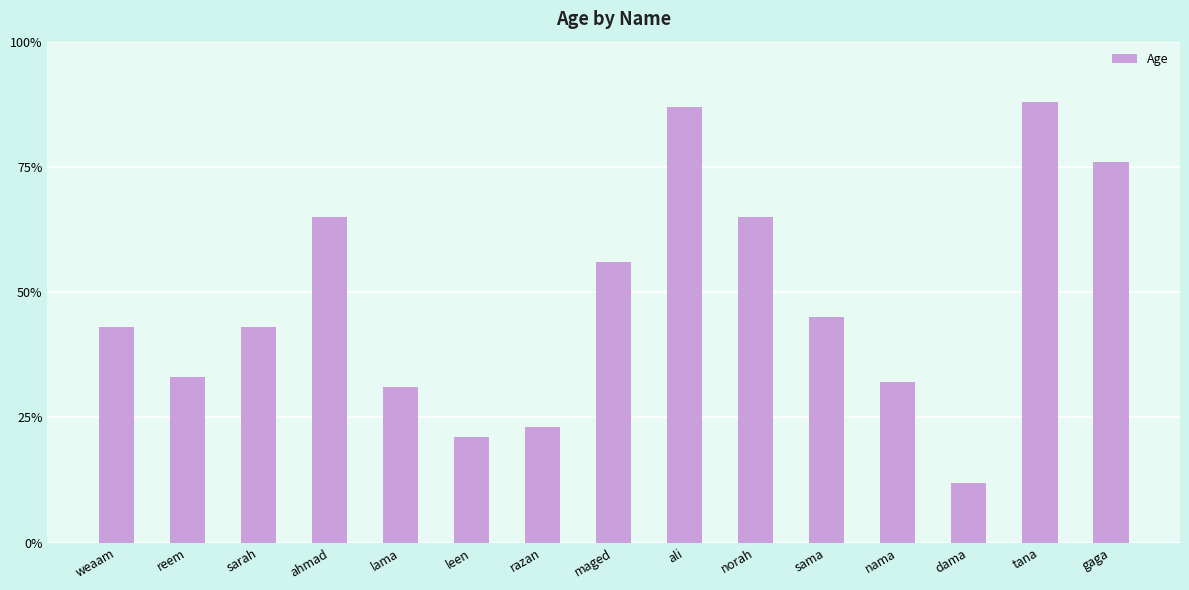

What is the maximum value shown in the chart?

88